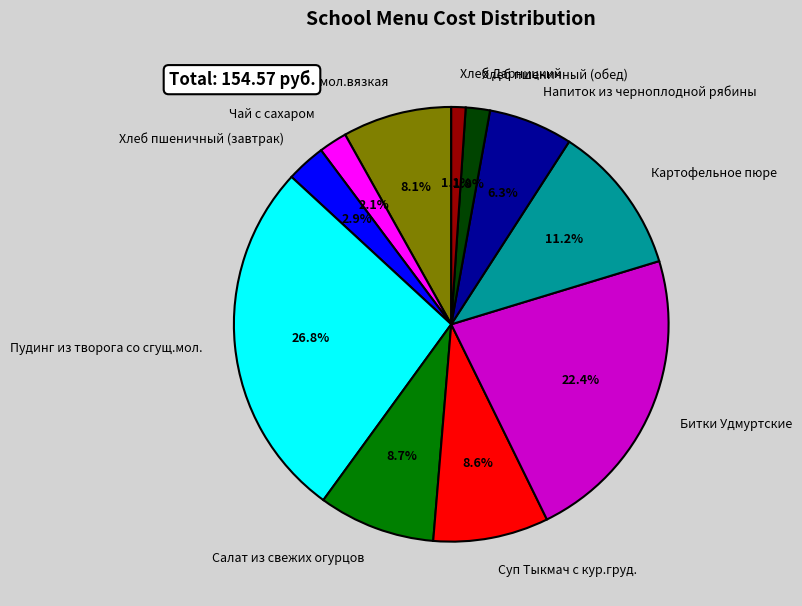

Combined, what portion of the pie is Суп Тыкмач с кур.груд. and Салат из свежих огурцов?

17.3%